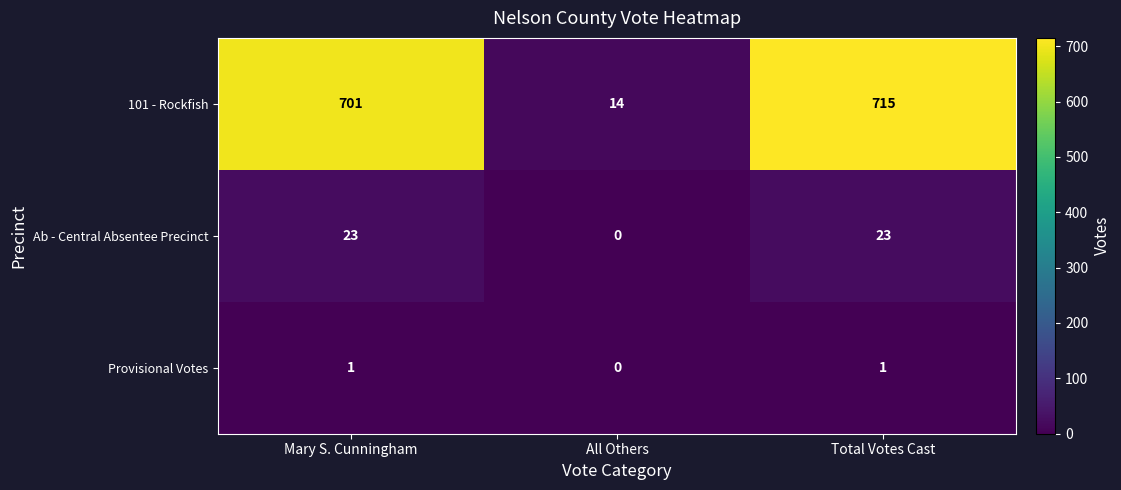

What is the maximum value shown in the chart?

715